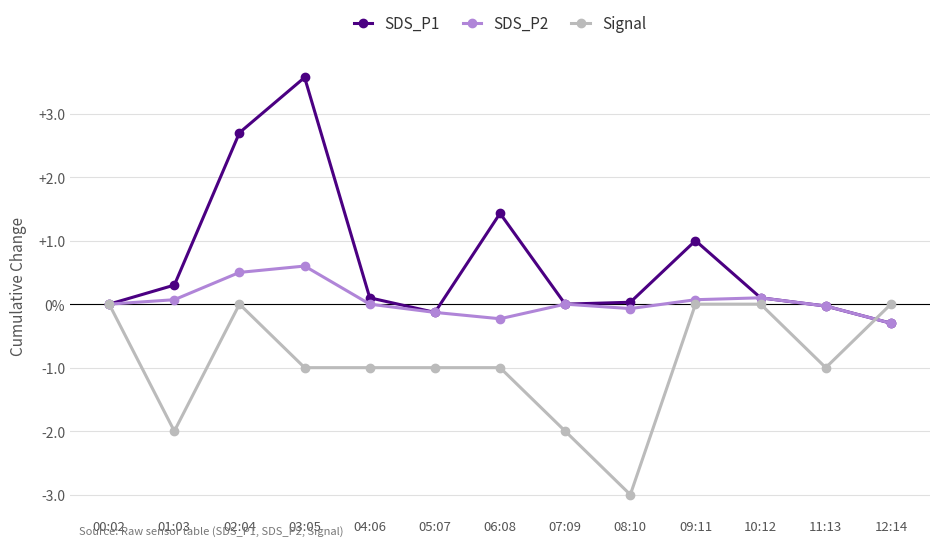

What are all the series names shown in the legend?

SDS_P1, SDS_P2, Signal